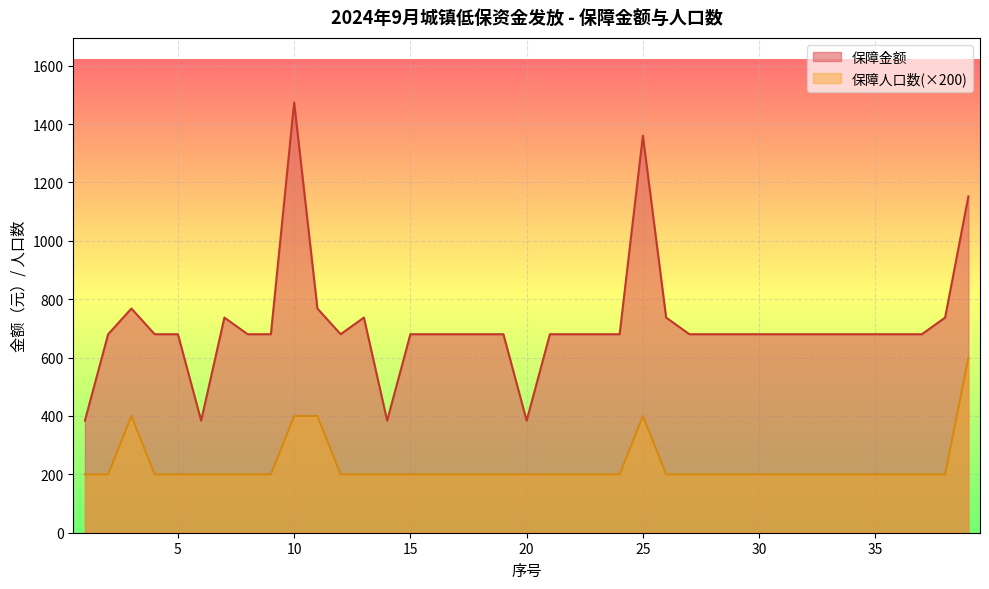

Reading left to right, transcribe all the data shown in this chart.

保障金额: 384	680	768	680	680	384	737	680	680	1474	768	680	737	384	680	680	680	680	680	384	680	680	680	680	1360	737	680	680	680	680	680	680	680	680	680	680	680	737	1152
保障人口数: 200	200	400	200	200	200	200	200	200	400	400	200	200	200	200	200	200	200	200	200	200	200	200	200	400	200	200	200	200	200	200	200	200	200	200	200	200	200	600